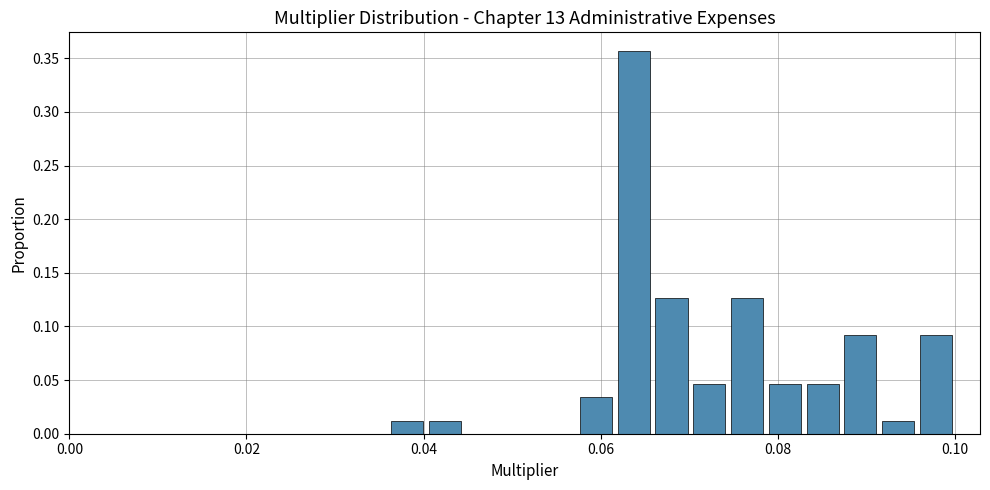

Read against the x-axis, roughly where is the centre of the tallest bar?

0.064